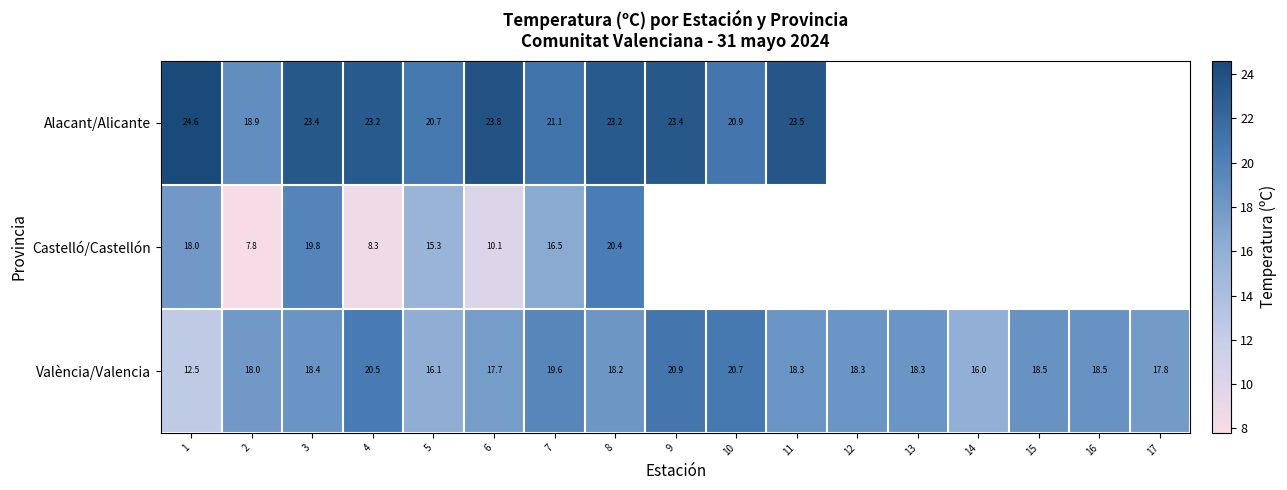

What is the maximum value for València/Valencia?

20.9